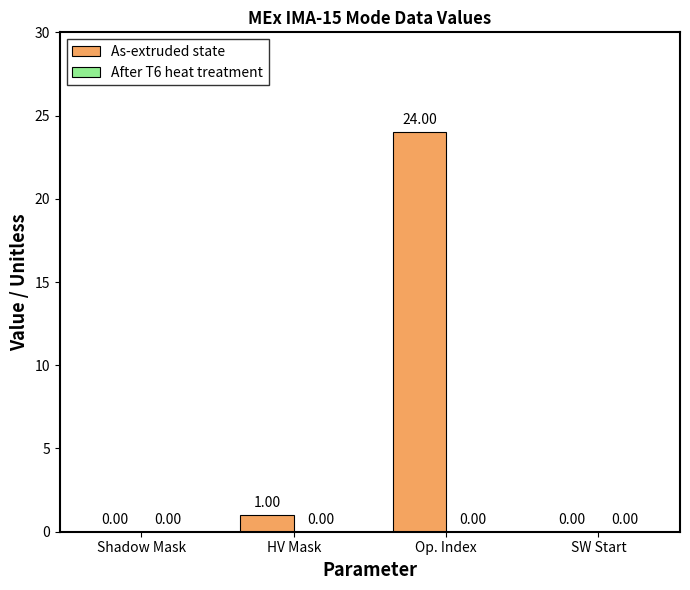

How many data points does each series have?

4